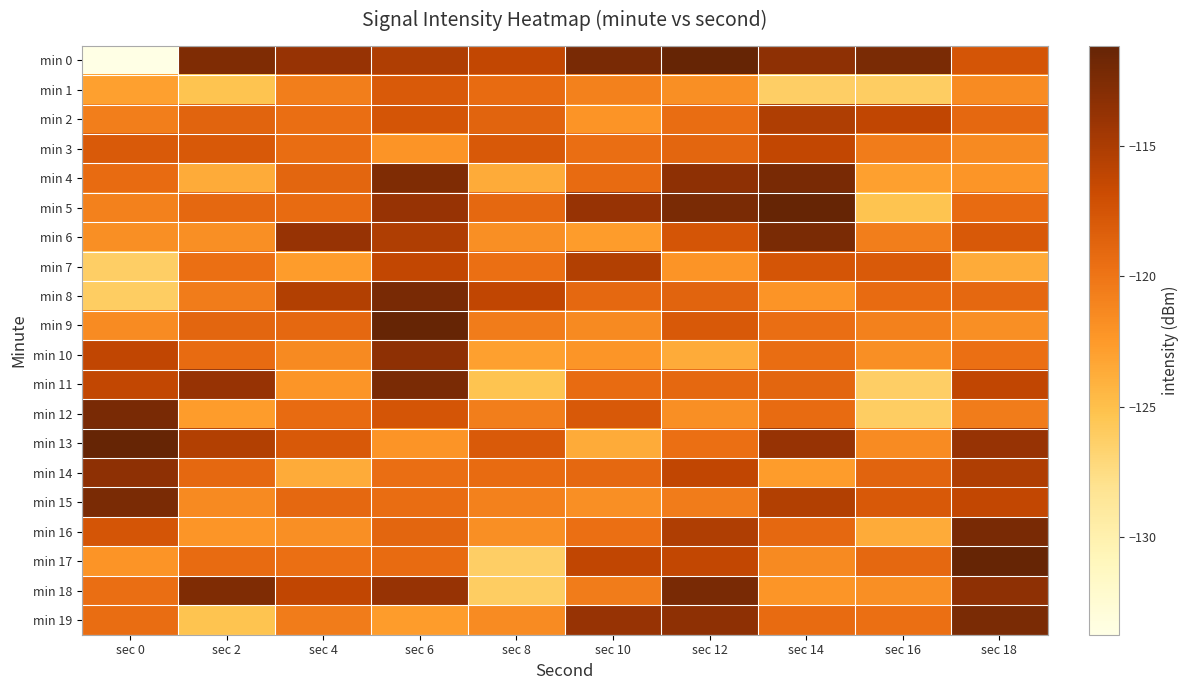

Reading left to right, transcribe all the data shown in this chart.

min 0: sec 0=-133.8	sec 2=-112.6	sec 4=-114.0	sec 6=-115.2	sec 8=-116.3	sec 10=-112.2	sec 12=-111.1	sec 14=-113.4	sec 16=-112.3	sec 18=-117.6
min 1: sec 0=-122.9	sec 2=-125.3	sec 4=-120.6	sec 6=-118.0	sec 8=-119.3	sec 10=-120.8	sec 12=-121.8	sec 14=-126.2	sec 16=-126.1	sec 18=-121.6
min 2: sec 0=-120.6	sec 2=-118.7	sec 4=-119.5	sec 6=-117.6	sec 8=-118.7	sec 10=-122.1	sec 12=-119.4	sec 14=-115.2	sec 16=-116.3	sec 18=-119.1
min 3: sec 0=-118.0	sec 2=-117.9	sec 4=-119.4	sec 6=-122.1	sec 8=-117.9	sec 10=-119.5	sec 12=-118.8	sec 14=-116.3	sec 16=-120.5	sec 18=-121.5
min 4: sec 0=-119.3	sec 2=-123.6	sec 4=-118.8	sec 6=-112.6	sec 8=-123.6	sec 10=-119.3	sec 12=-113.4	sec 14=-112.2	sec 16=-122.9	sec 18=-122.2
min 5: sec 0=-120.8	sec 2=-119.0	sec 4=-119.3	sec 6=-114.0	sec 8=-119.0	sec 10=-113.9	sec 12=-112.3	sec 14=-111.1	sec 16=-125.3	sec 18=-119.3
min 6: sec 0=-121.8	sec 2=-121.8	sec 4=-113.9	sec 6=-115.2	sec 8=-121.8	sec 10=-122.7	sec 12=-117.6	sec 14=-112.3	sec 16=-120.6	sec 18=-117.9
min 7: sec 0=-126.2	sec 2=-119.5	sec 4=-122.7	sec 6=-116.3	sec 8=-119.5	sec 10=-115.4	sec 12=-122.1	sec 14=-117.6	sec 16=-118.0	sec 18=-123.6
min 8: sec 0=-126.1	sec 2=-120.5	sec 4=-115.4	sec 6=-112.2	sec 8=-116.3	sec 10=-119.1	sec 12=-118.7	sec 14=-122.1	sec 16=-119.3	sec 18=-119.0
min 9: sec 0=-121.6	sec 2=-118.8	sec 4=-119.1	sec 6=-111.1	sec 8=-120.5	sec 10=-121.5	sec 12=-117.9	sec 14=-119.5	sec 16=-120.8	sec 18=-121.8
min 10: sec 0=-116.3	sec 2=-119.3	sec 4=-121.5	sec 6=-113.4	sec 8=-122.9	sec 10=-122.2	sec 12=-123.6	sec 14=-119.4	sec 16=-121.8	sec 18=-119.5
min 11: sec 0=-116.3	sec 2=-113.9	sec 4=-122.2	sec 6=-112.3	sec 8=-125.3	sec 10=-119.3	sec 12=-119.0	sec 14=-118.8	sec 16=-126.2	sec 18=-116.3
min 12: sec 0=-112.2	sec 2=-122.7	sec 4=-119.3	sec 6=-117.6	sec 8=-120.6	sec 10=-117.9	sec 12=-121.8	sec 14=-119.3	sec 16=-126.1	sec 18=-120.5
min 13: sec 0=-111.1	sec 2=-115.4	sec 4=-117.9	sec 6=-122.1	sec 8=-118.0	sec 10=-123.6	sec 12=-119.5	sec 14=-113.9	sec 16=-121.6	sec 18=-114.0
min 14: sec 0=-113.4	sec 2=-119.1	sec 4=-123.6	sec 6=-119.5	sec 8=-119.3	sec 10=-119.0	sec 12=-116.3	sec 14=-122.7	sec 16=-118.7	sec 18=-115.2
min 15: sec 0=-112.3	sec 2=-121.5	sec 4=-119.0	sec 6=-119.4	sec 8=-120.8	sec 10=-121.8	sec 12=-120.5	sec 14=-115.4	sec 16=-117.9	sec 18=-116.3
min 16: sec 0=-117.6	sec 2=-122.2	sec 4=-121.8	sec 6=-118.8	sec 8=-121.8	sec 10=-119.5	sec 12=-115.2	sec 14=-119.1	sec 16=-123.6	sec 18=-112.2
min 17: sec 0=-122.1	sec 2=-119.3	sec 4=-119.5	sec 6=-119.3	sec 8=-126.2	sec 10=-116.3	sec 12=-116.3	sec 14=-121.5	sec 16=-119.0	sec 18=-111.1
min 18: sec 0=-119.5	sec 2=-112.6	sec 4=-116.3	sec 6=-113.9	sec 8=-126.1	sec 10=-120.5	sec 12=-112.2	sec 14=-122.2	sec 16=-121.8	sec 18=-113.4
min 19: sec 0=-119.4	sec 2=-125.3	sec 4=-120.5	sec 6=-122.7	sec 8=-121.6	sec 10=-114.0	sec 12=-113.4	sec 14=-119.3	sec 16=-119.5	sec 18=-112.3